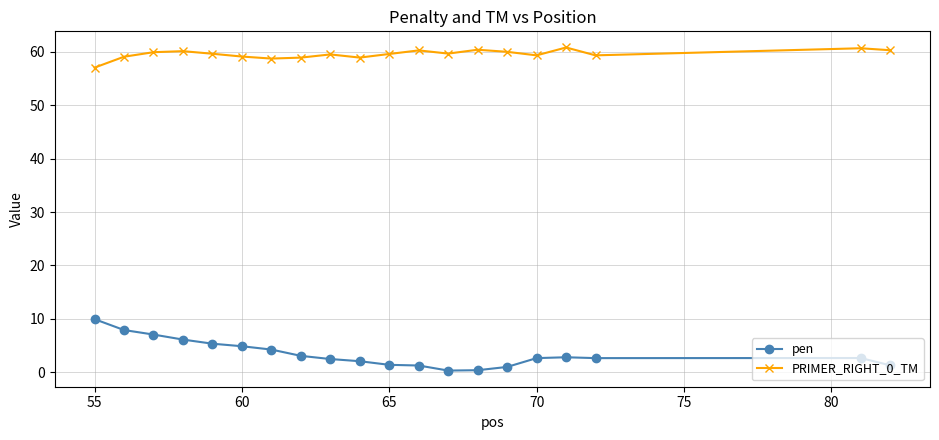

Which series has the widest spread of values?

pen